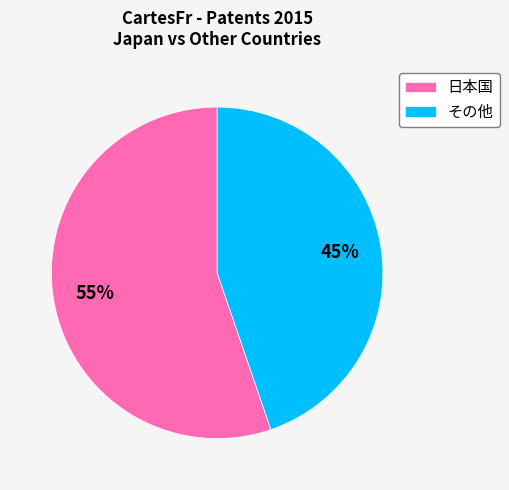

The その他 slice represents 45% of the pie. True or false?

True